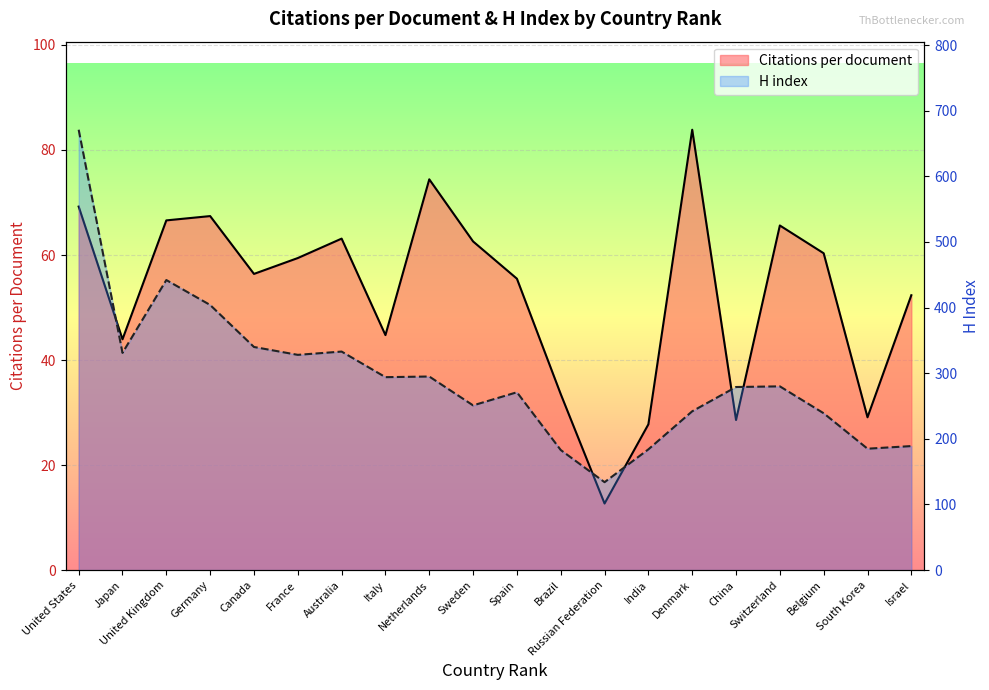

What is the highest value of the H index line series?

671.0